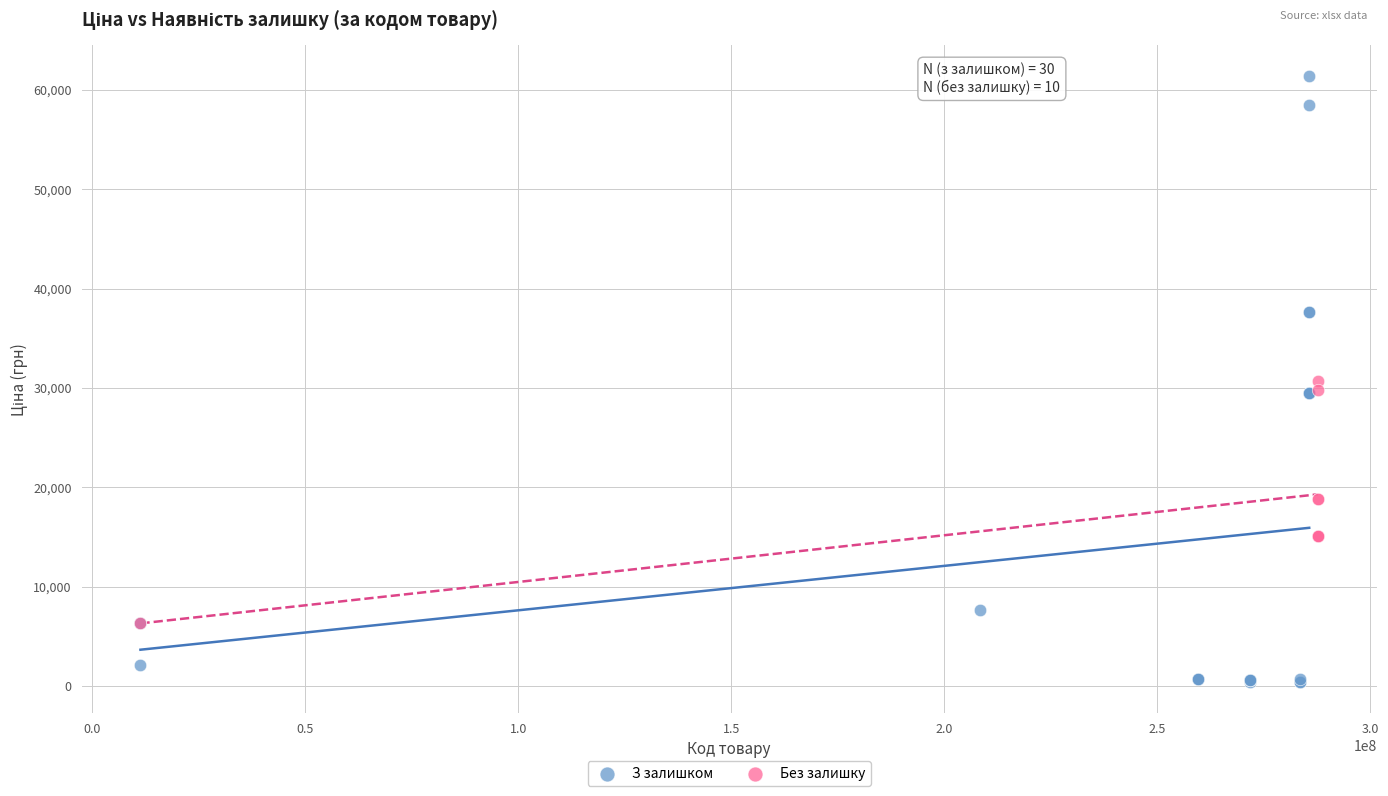

Which series reaches the minimum Y coordinate?

З залишком